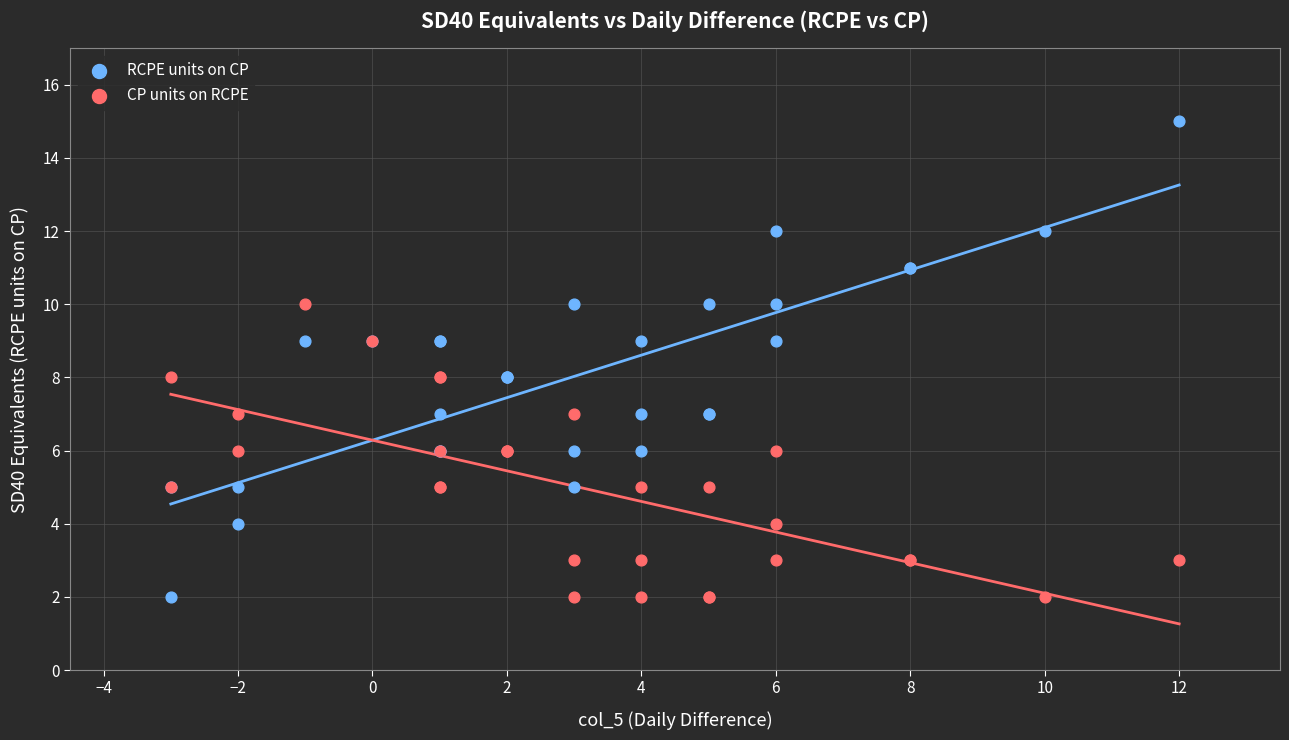

Which series reaches the maximum Y coordinate?

RCPE units on CP